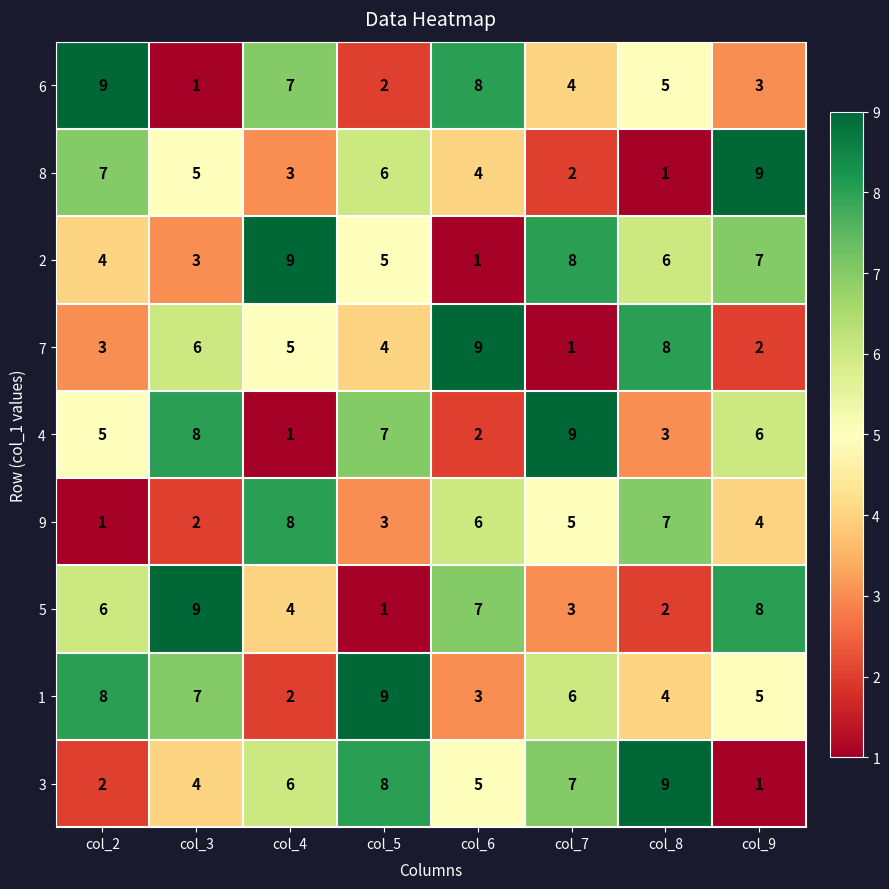

At which label is 4 closest to 5?

col_2